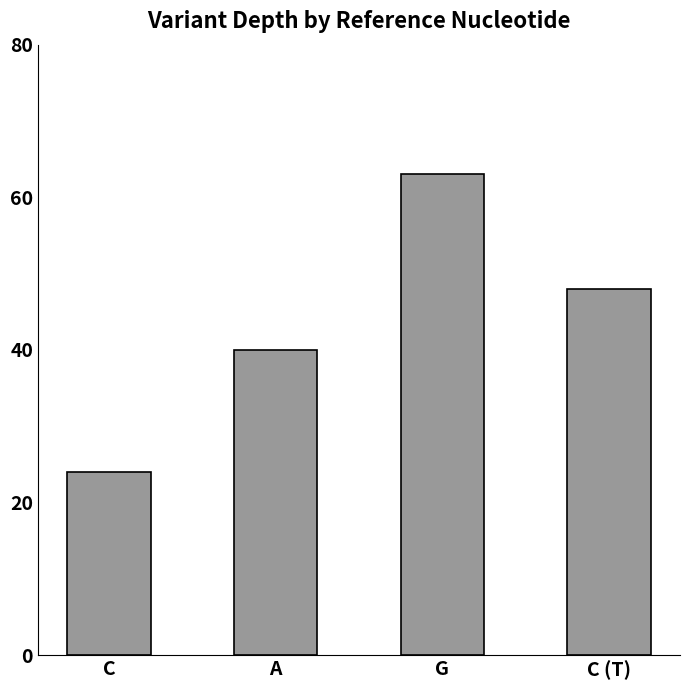

What is the label of the 1st bar from the right?

C (T)